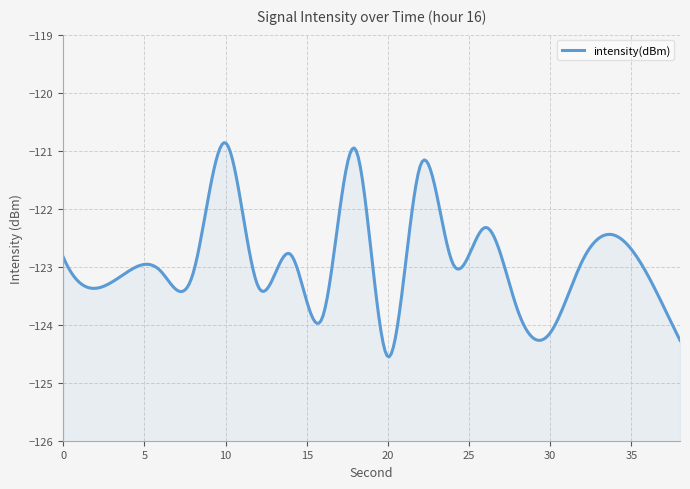

True or false: the data shows -39.9 at 26.

False